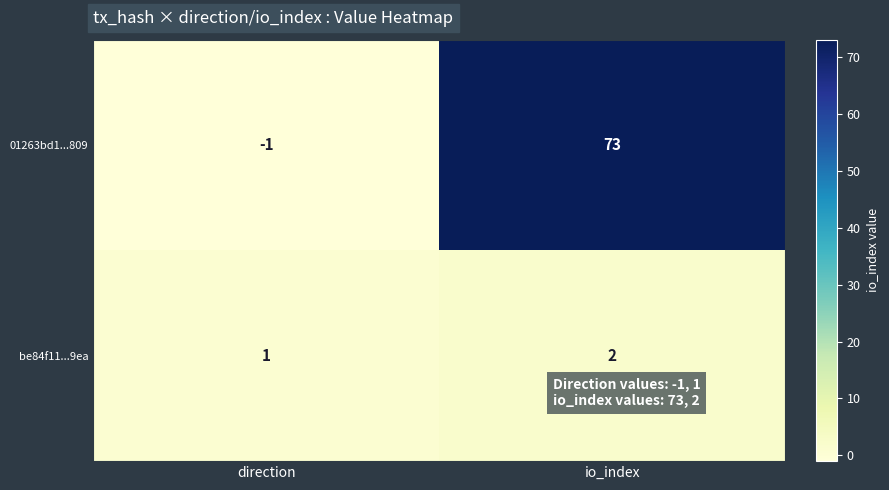

Which series has the largest range (max minus min)?

01263bd1...809